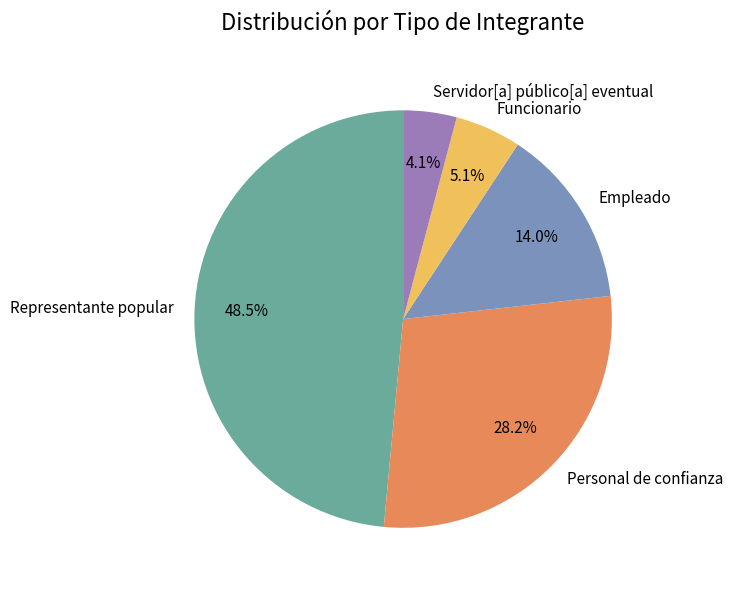

Rank the categories by value from lowest to highest.

Servidor[a] público[a] eventual, Funcionario, Empleado, Personal de confianza, Representante popular